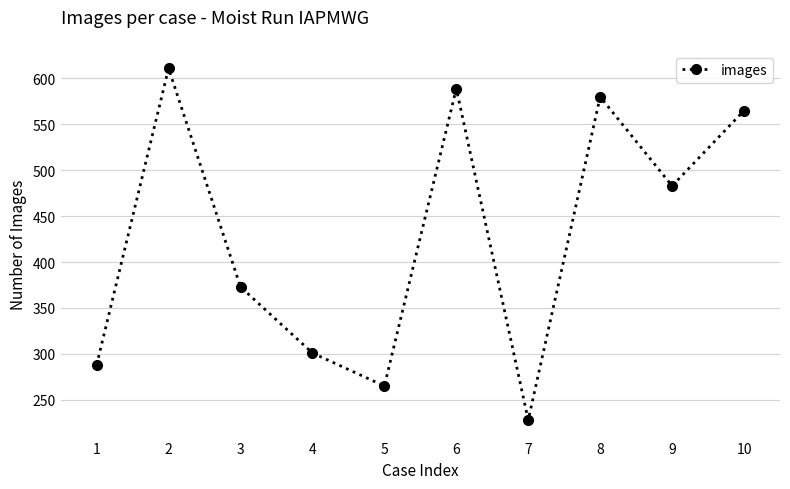

Reading left to right, list all the values displayed in this chart.

1=288	2=611	3=373	4=301	5=265	6=589	7=228	8=580	9=483	10=565